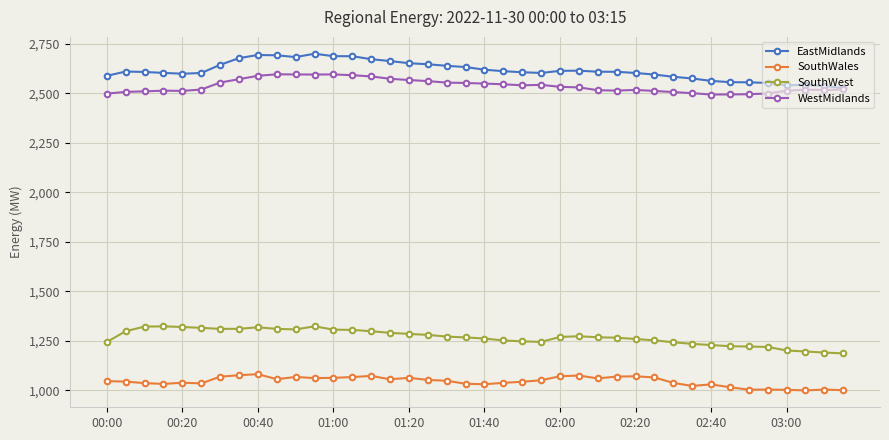

What are all the series names shown in the legend?

EastMidlands, SouthWales, SouthWest, WestMidlands